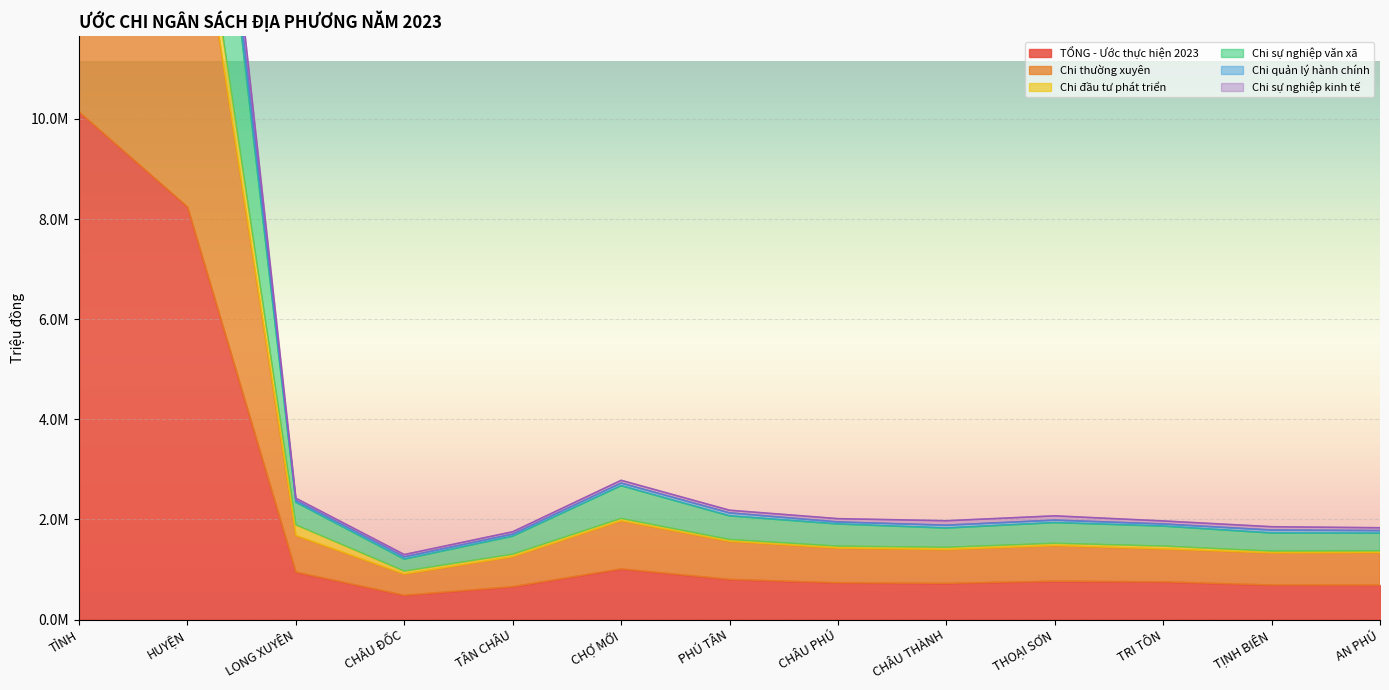

At which category is the sum across all series the highest?

HUYỆN